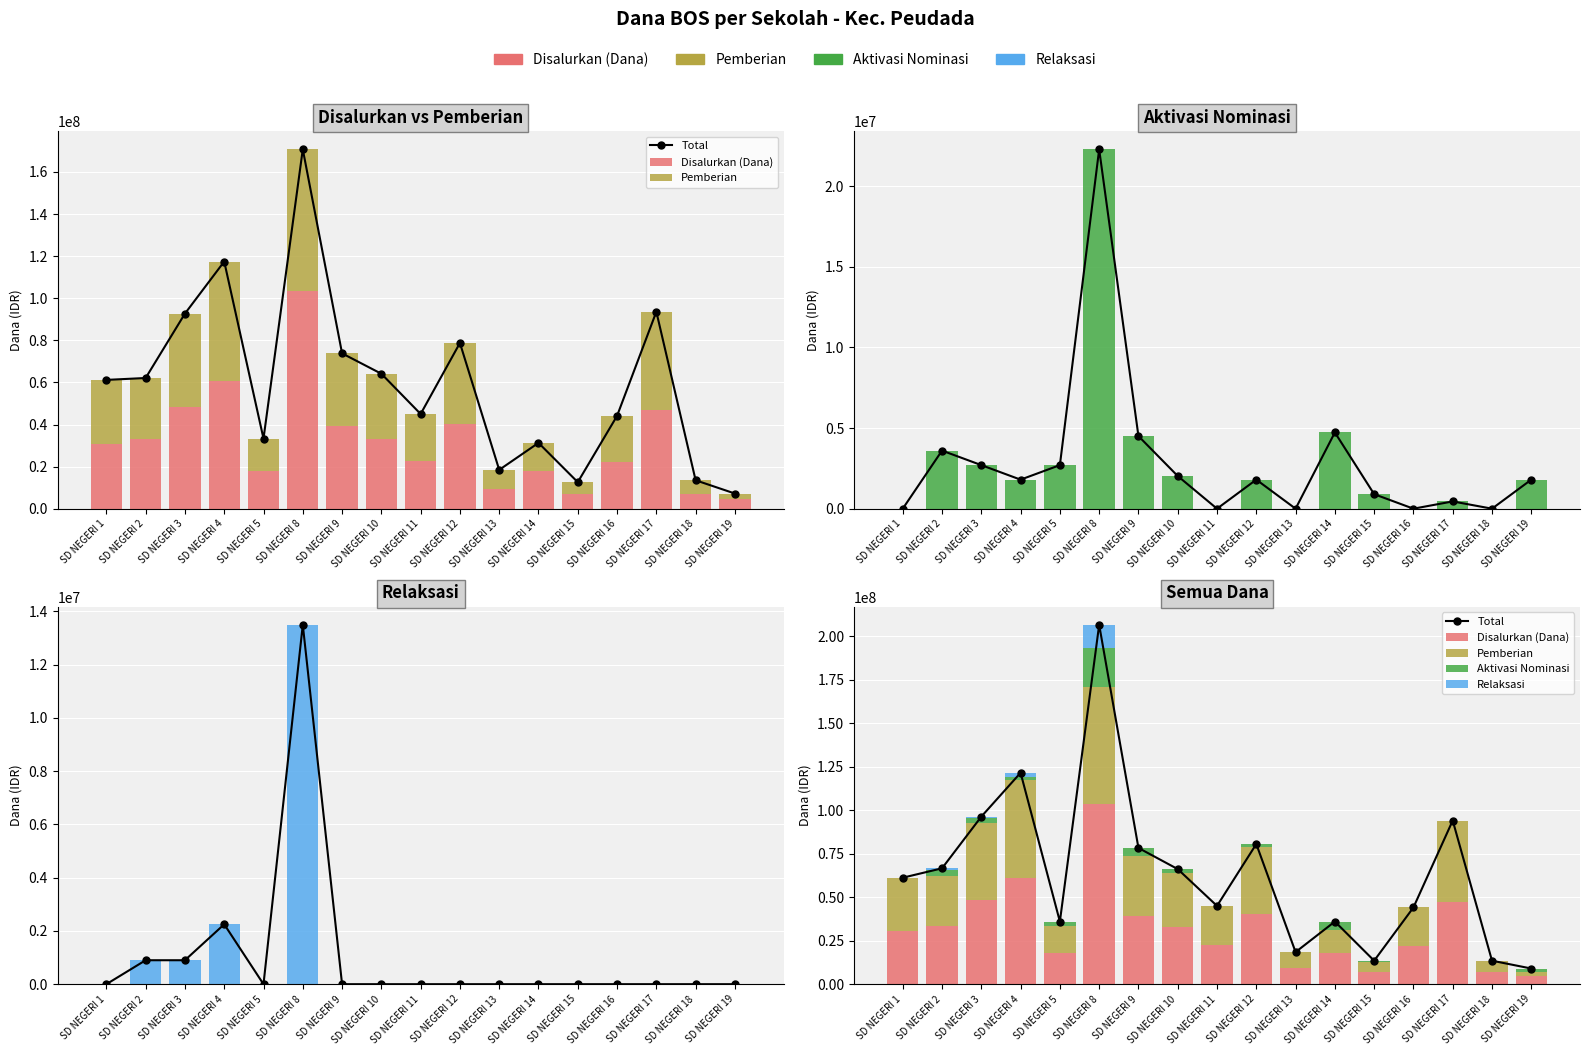

Which series has the largest total across all categories?

Total